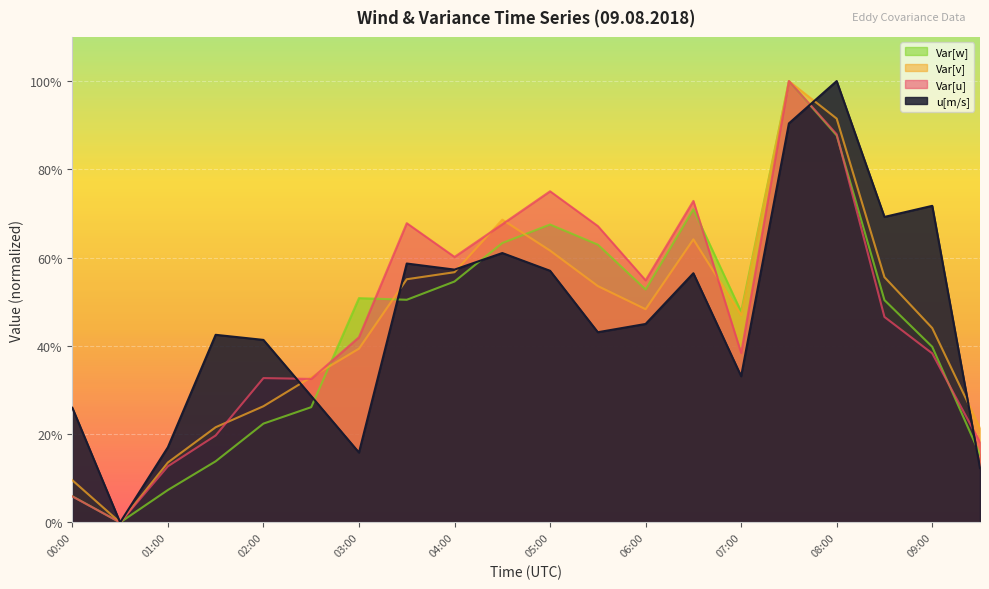

At how many categories does at least one series exceed 0?

19